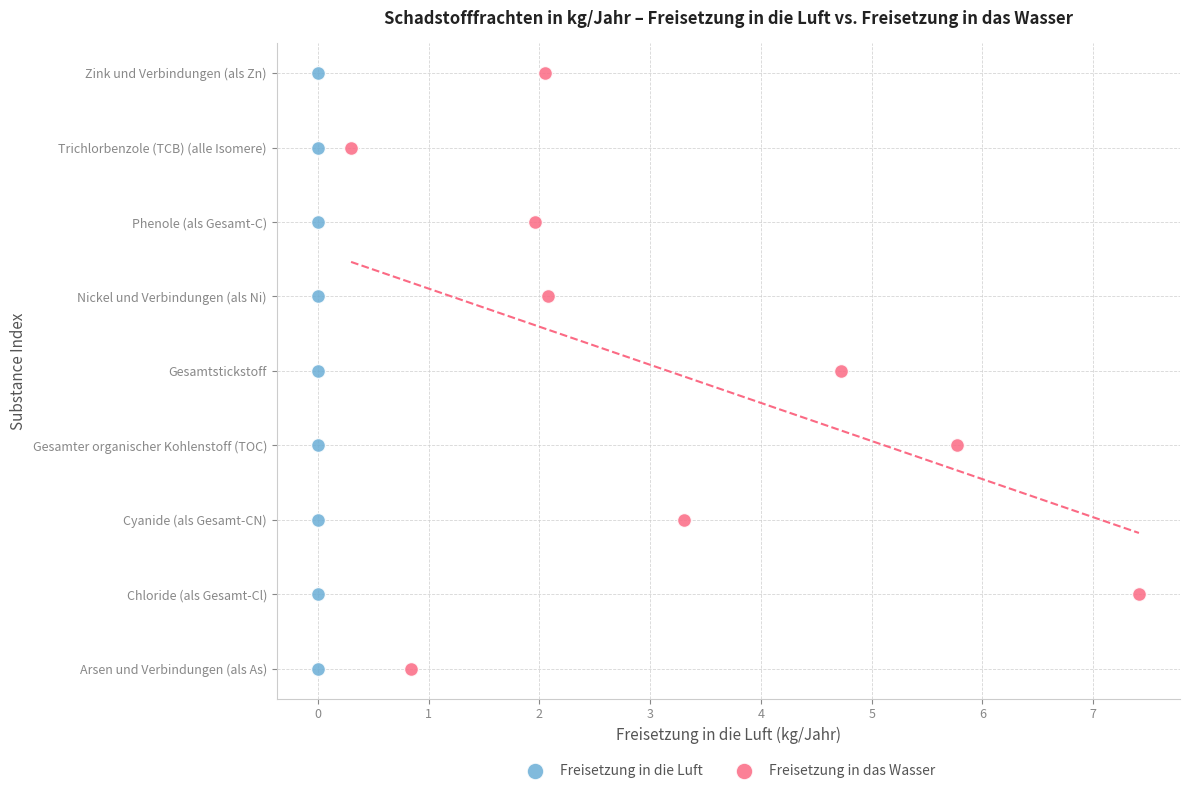

What are all the series names shown in the legend?

Freisetzung in die Luft, Freisetzung in das Wasser